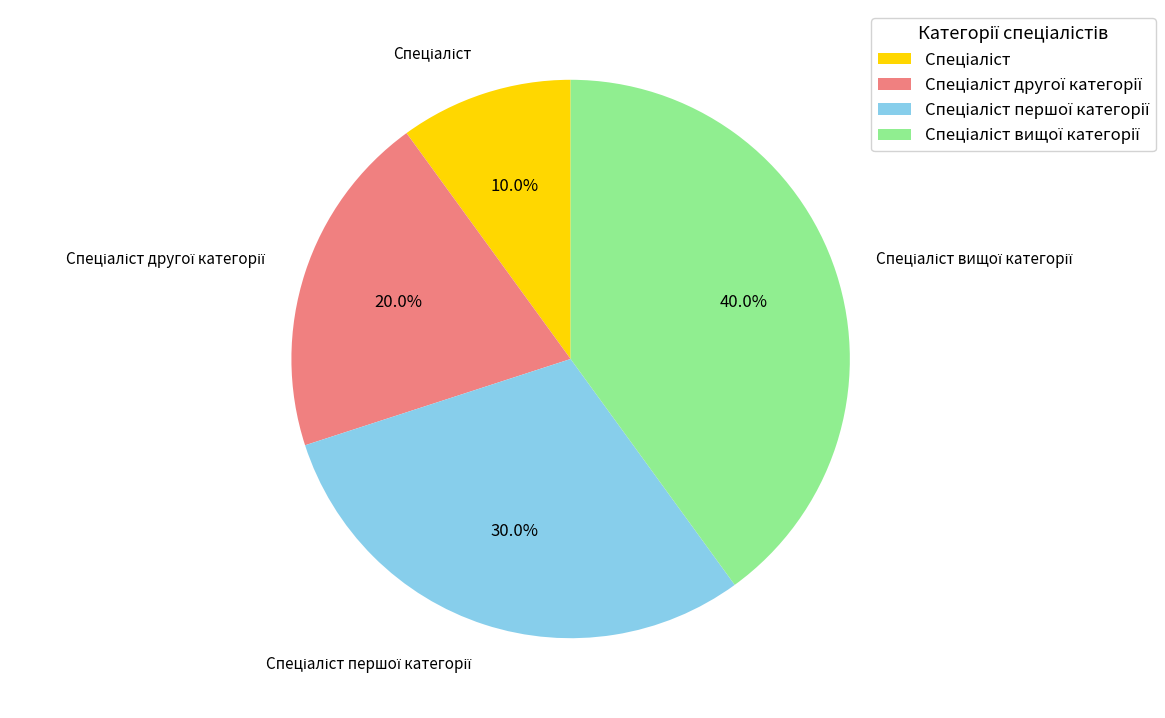

Is there a majority slice in this chart?

No